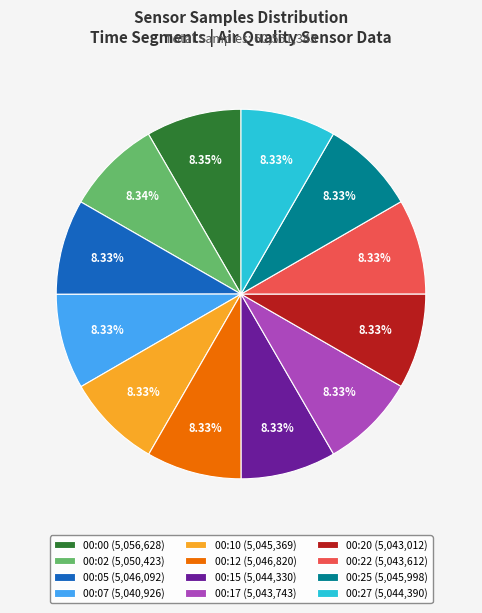

Is there any slice that represents more than half of the pie?

No